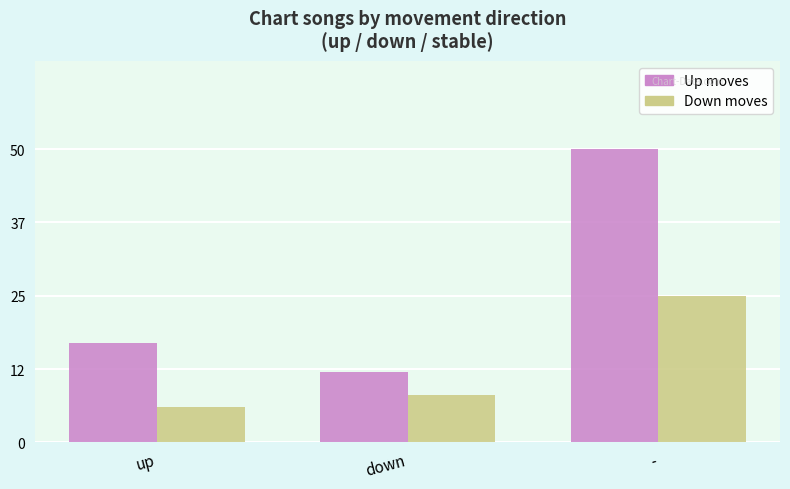

Which category has the highest value across all series?

-